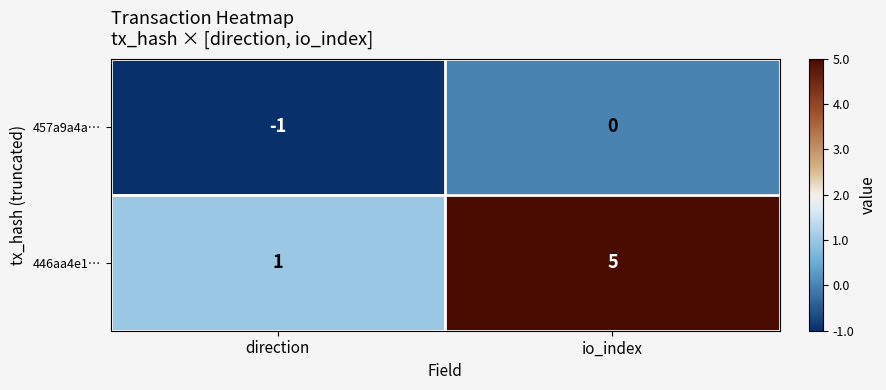

At io_index, list the series in order from largest to smallest.

446aa4e1…, 457a9a4a…